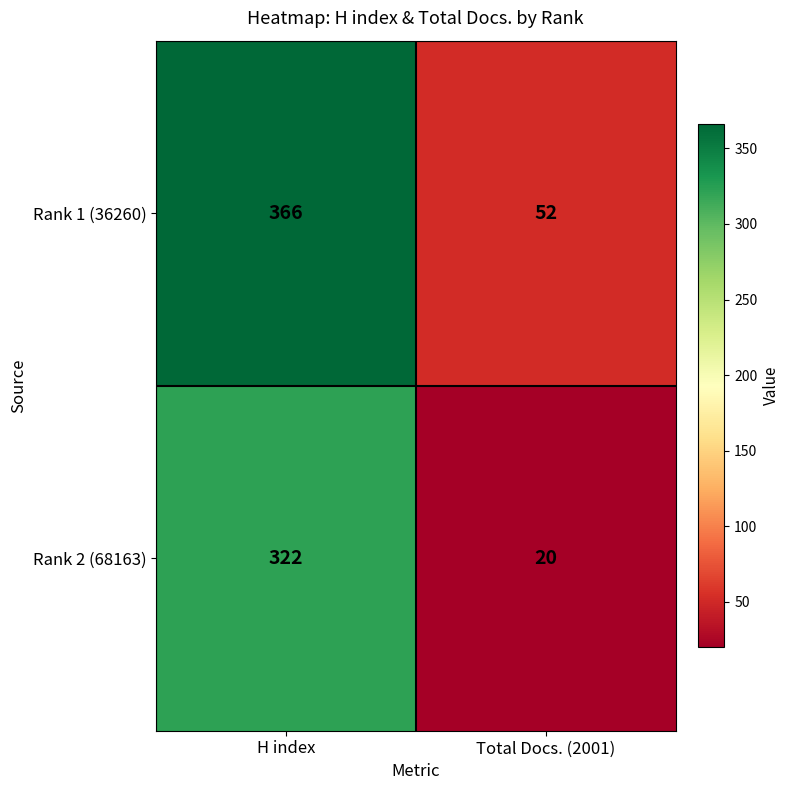

Which series has the largest range (max minus min)?

Rank 1 (36260)